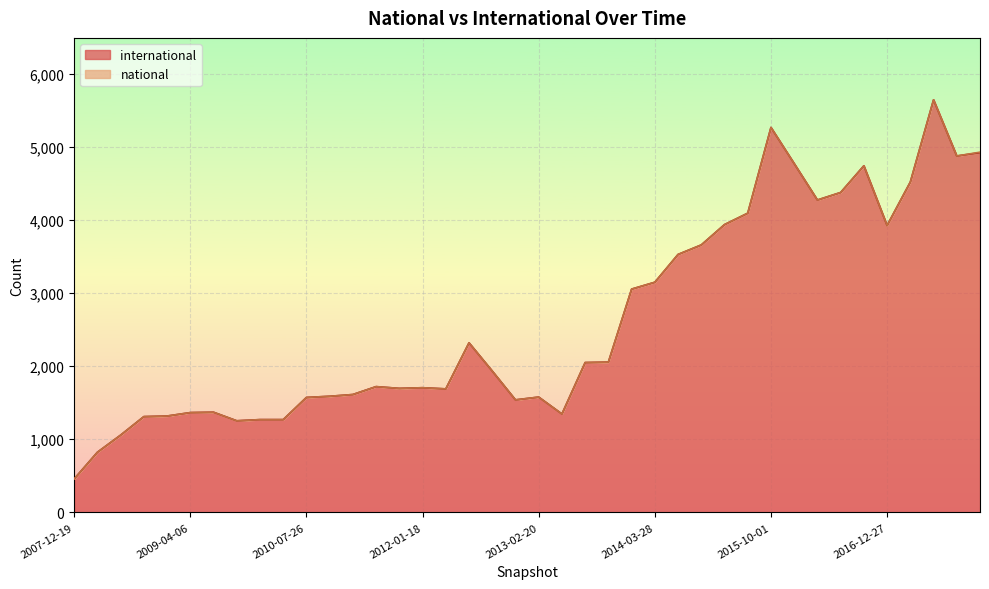

Reading right to left, transcribe all the data shown in this chart.

2017-12-22=4918	2017-10-12=4873	2017-07-24=5641	2017-04-12=4517	2016-12-27=3923	2016-10-07=4739	2016-07-04=4374	2016-04-05=4271	2016-01-04=4769	2015-10-01=5263	2015-07-03=4091	2015-04-09=3935	2015-01-19=3657	2014-09-08=3527	2014-03-28=3147	2013-12-20=3053	2013-09-10=2055	2013-07-09=2049	2013-05-21=1346	2013-02-20=1577	2012-12-11=1539	2012-10-31=1933	2012-07-13=2319	2012-03-26=1689	2012-01-18=1705	2011-09-05=1696	2011-06-10=1720	2011-02-21=1612	2010-11-17=1588	2010-07-26=1572	2010-04-01=1269	2009-12-16=1269	2009-09-25=1253	2009-06-17=1370	2009-04-06=1365	2008-12-17=1318	2008-10-10=1310	2008-06-27=1057	2008-04-01=823	2007-12-19=458